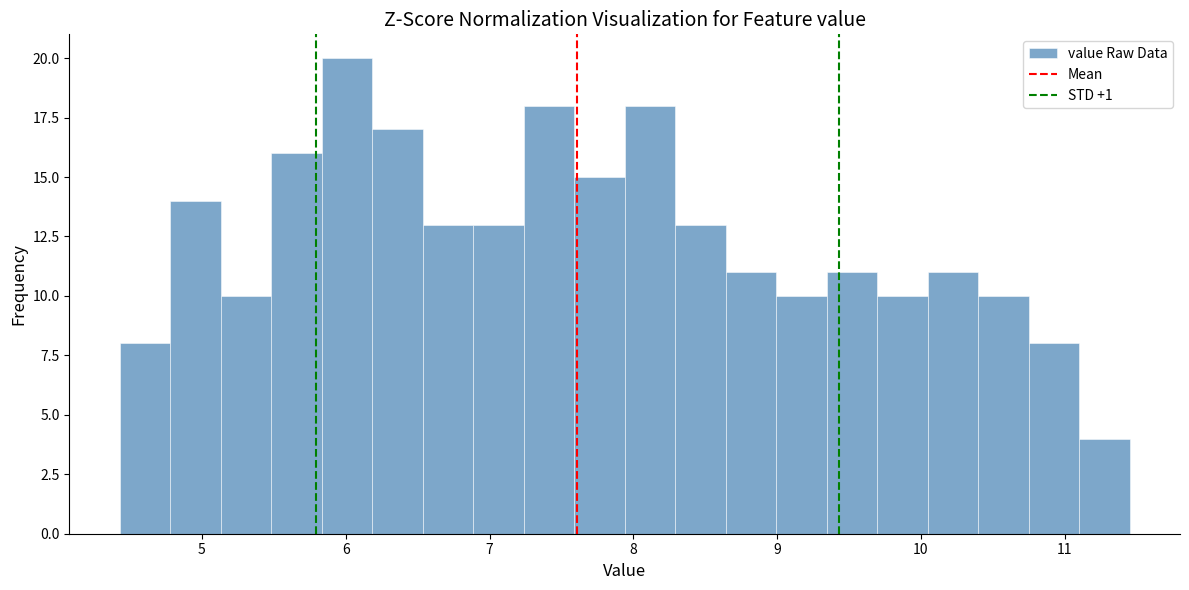

Around what value on the x-axis is the tallest bar? Give the approximate position of its centre, as read against the axis.

6.0